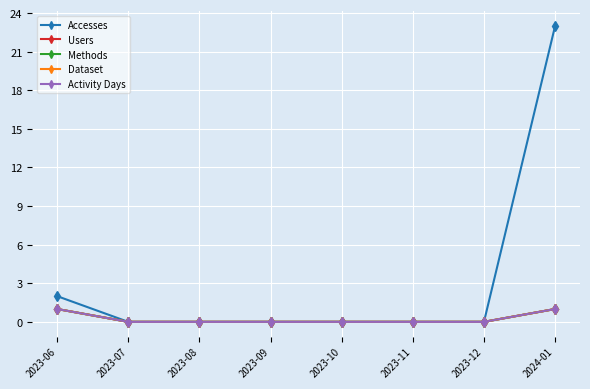

Which label corresponds to the largest value in the chart?

2024-01